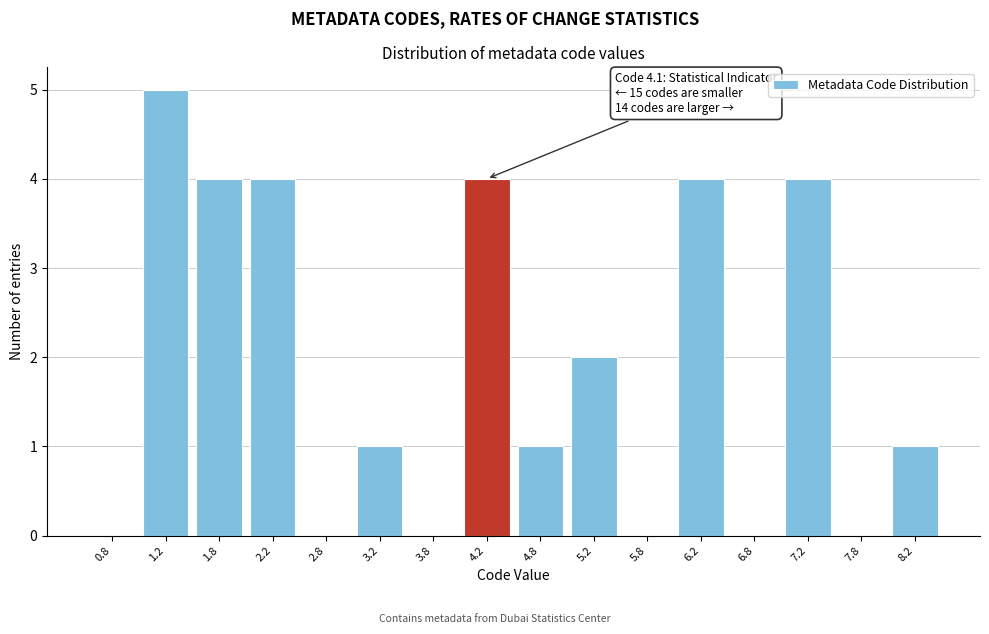

Which range on the x-axis has the tallest bar?

1.0 to 1.5